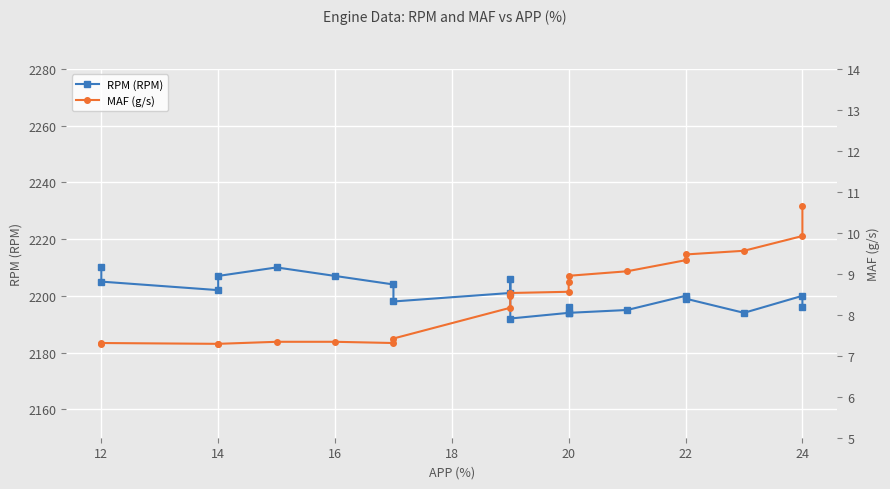

How many values in the MAF (g/s) series exceed 8?

12